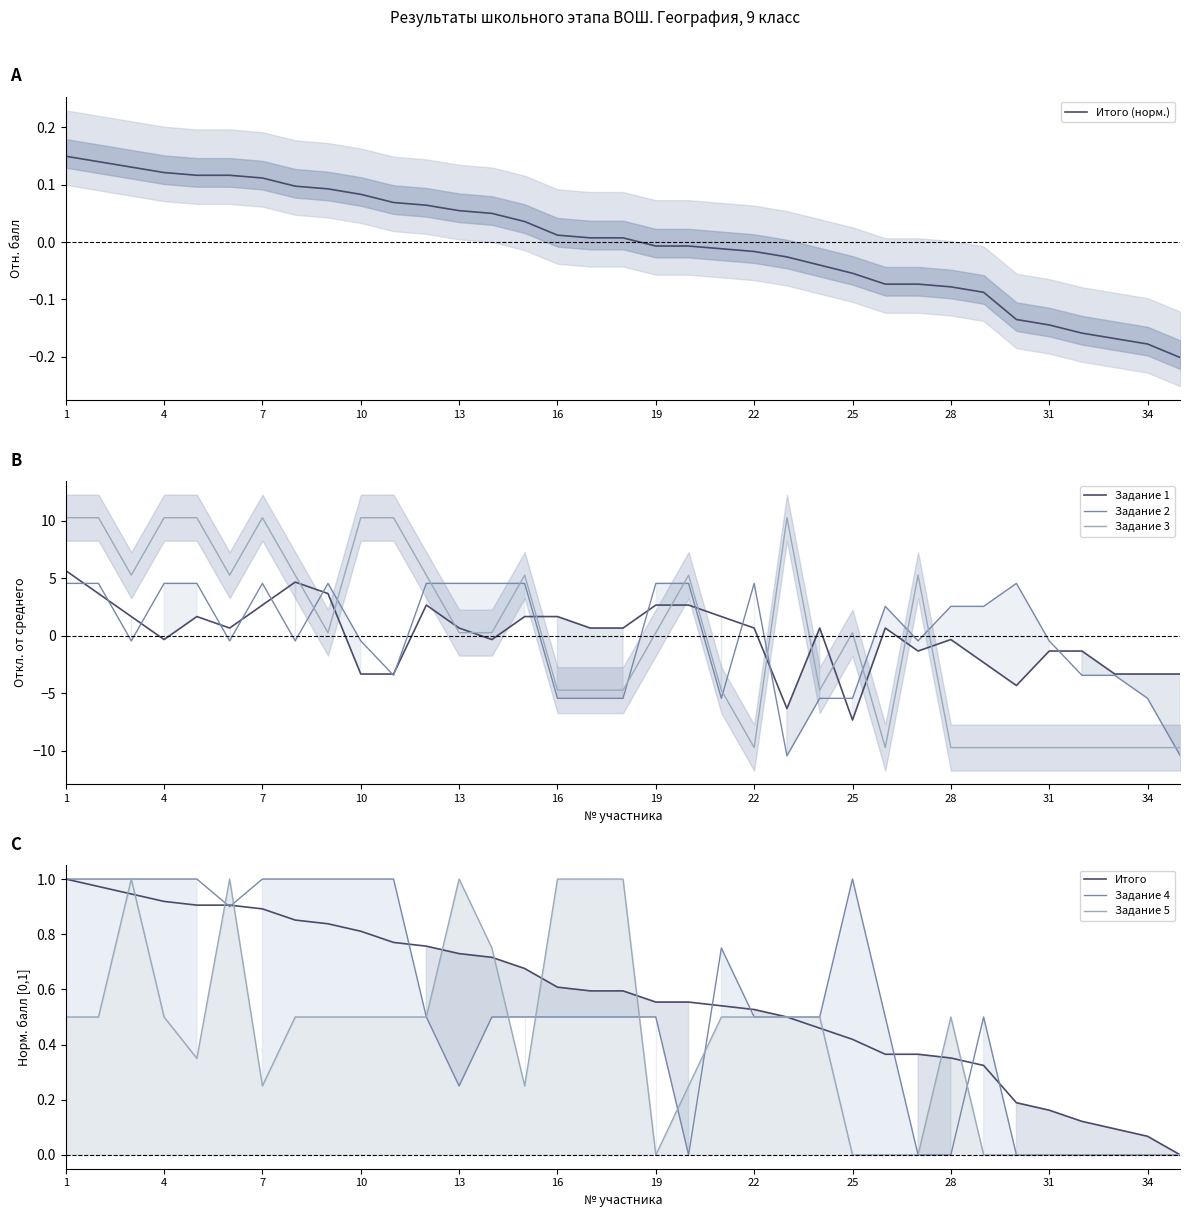

How many values in the Задание 2 series are below 0?

18